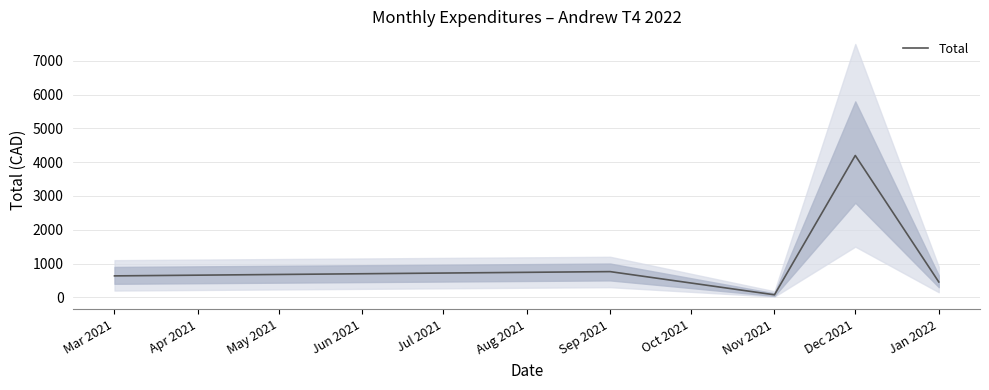

What is the difference between the maximum and minimum values?

4124.2